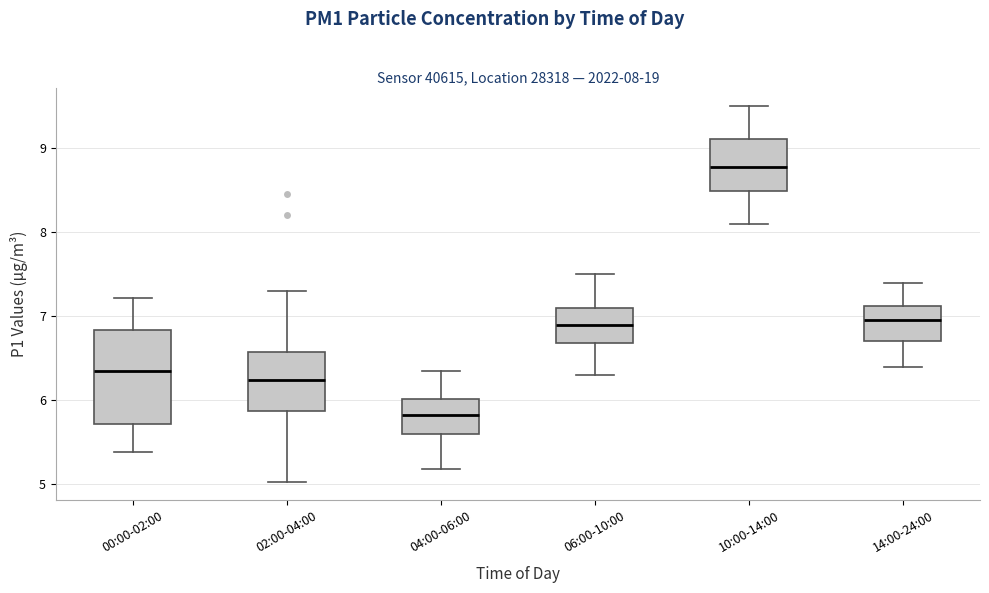

Comparing the boxes themselves (not the whiskers), which one is the tallest?

00:00-02:00